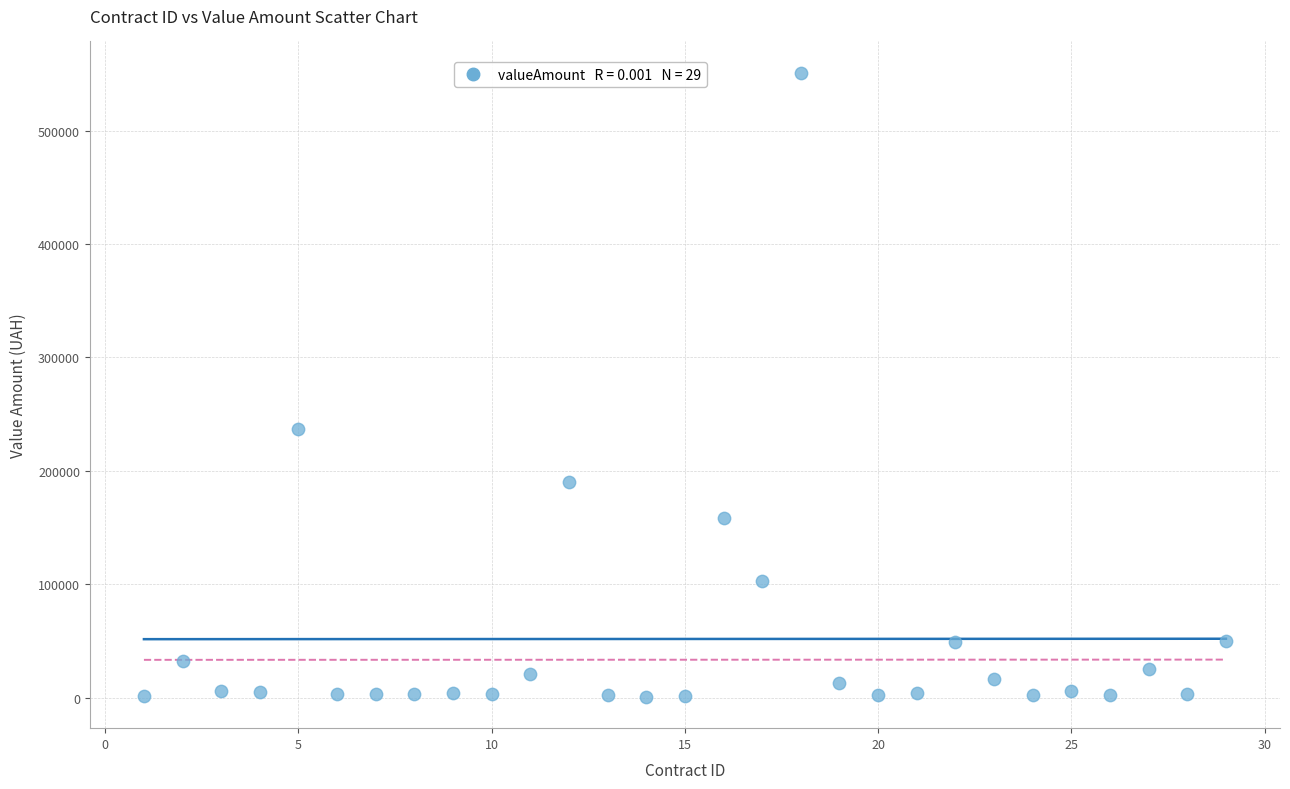

What Y value in the scatter plot is closest to 275835?

237270.4